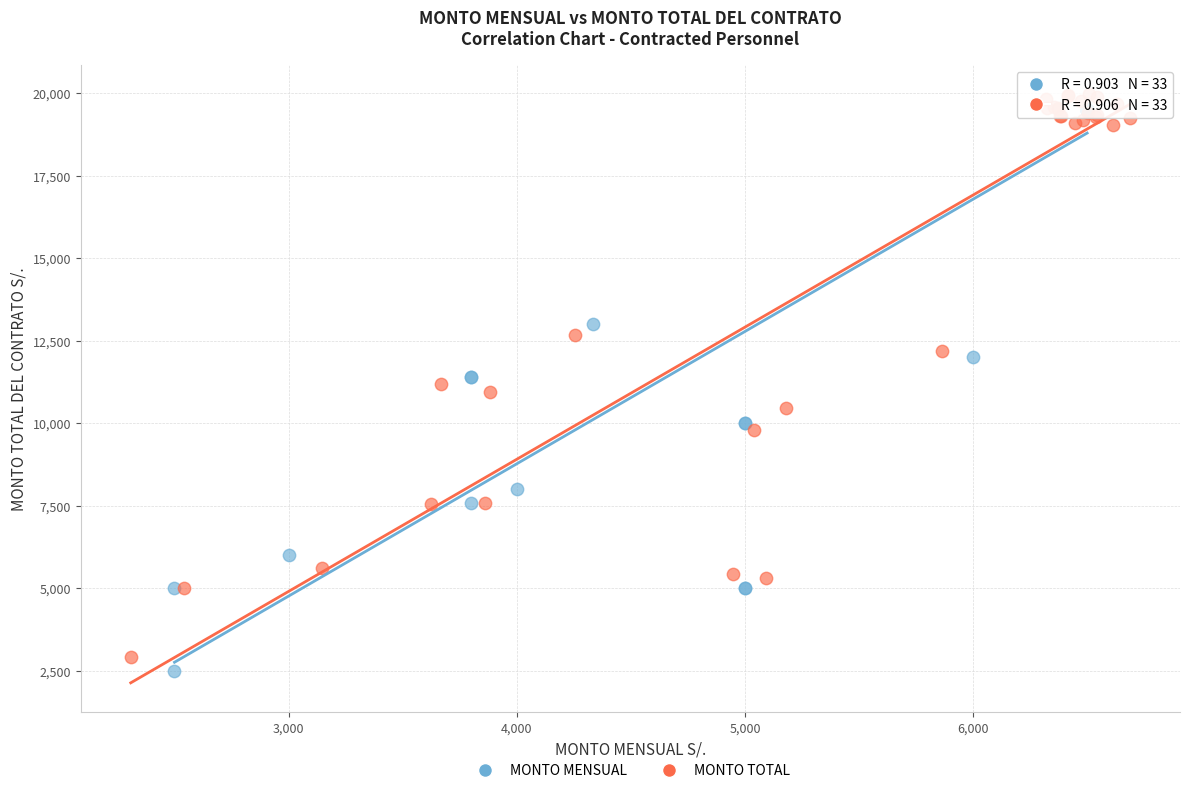

Which series reaches the minimum Y coordinate?

MONTO MENSUAL